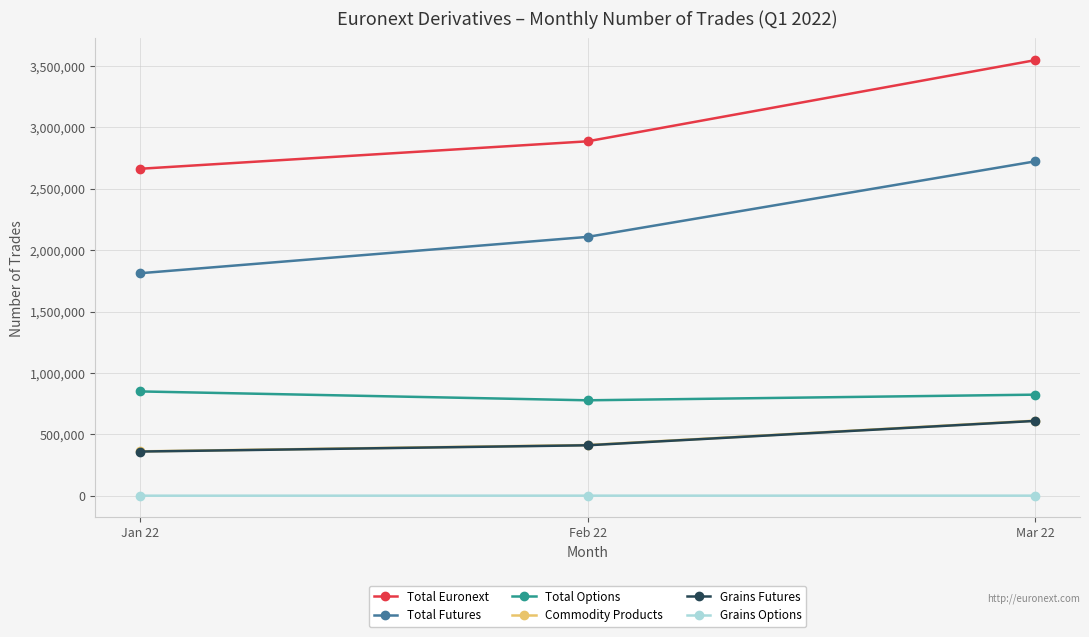

How many lines are shown in the chart?

6